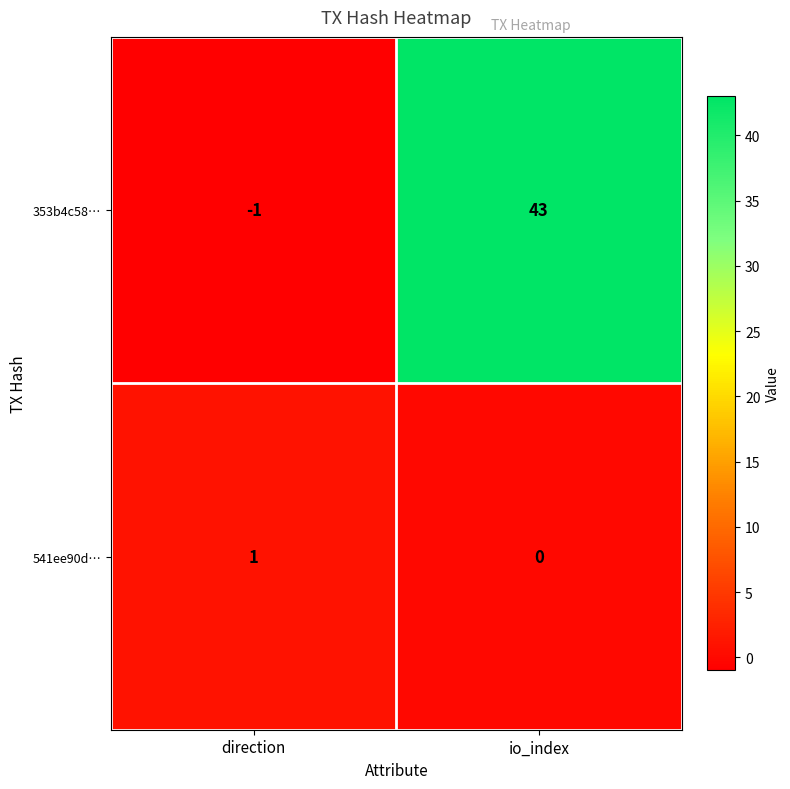

True or false: 541ee90d… has a value of 0 at io_index.

True